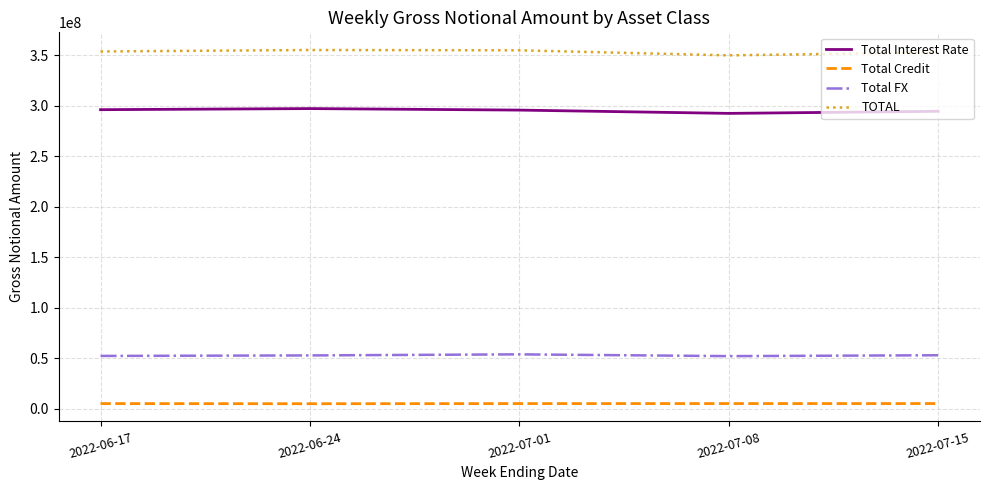

Which series has the largest total across all categories?

TOTAL